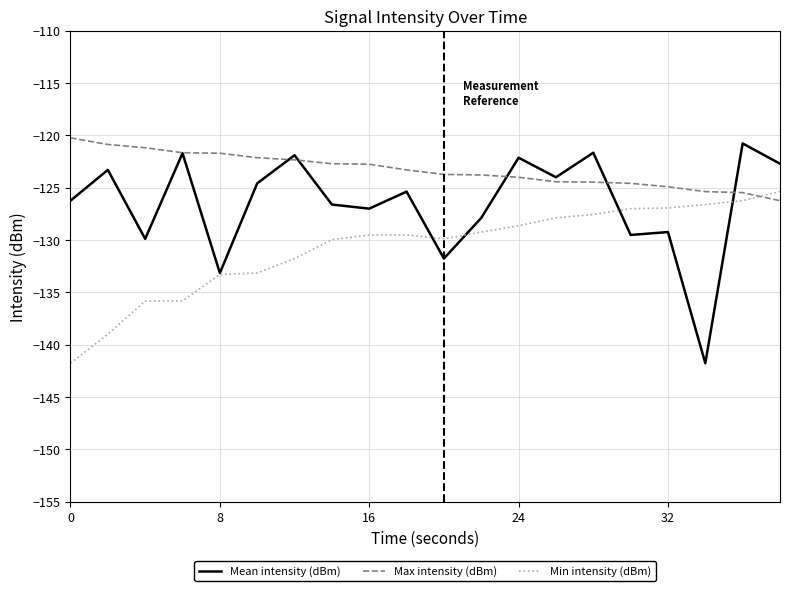

What is the smallest value displayed?

-141.8